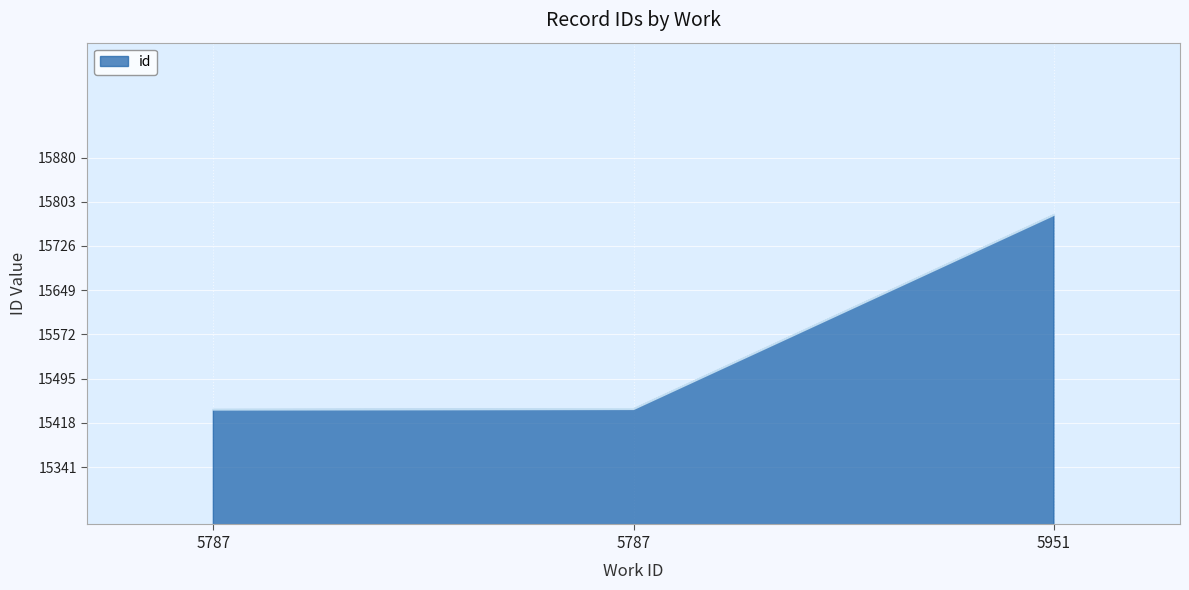

How many lines are shown in the chart?

1